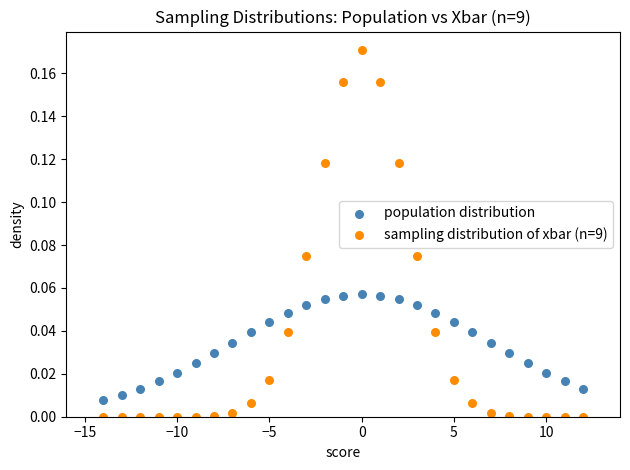

What are all the series names shown in the legend?

population distribution, sampling distribution of xbar (n=9)